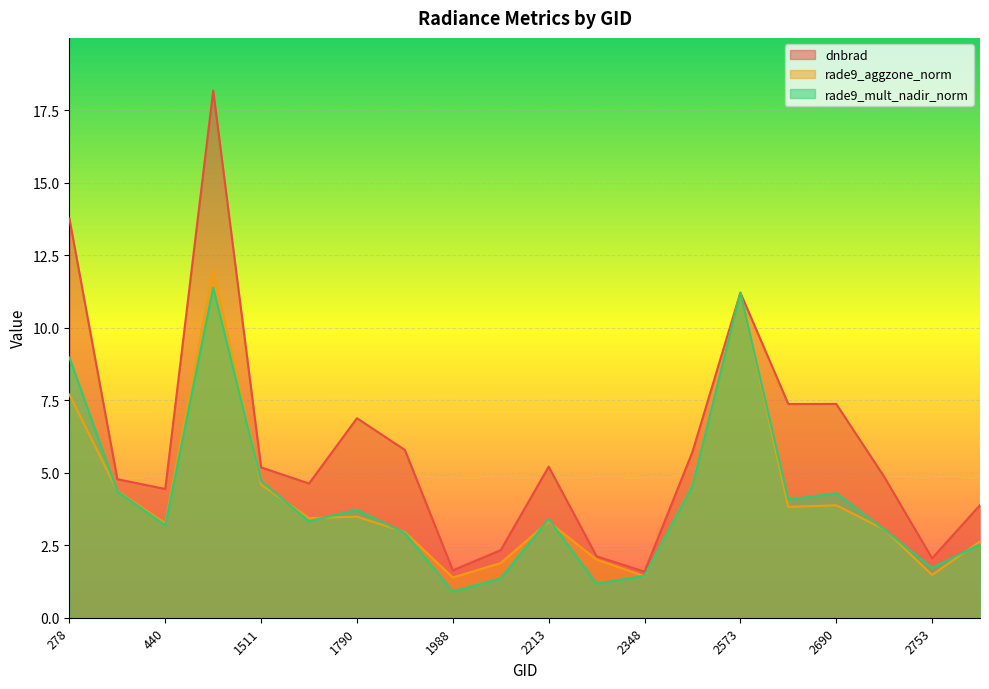

What is the sum of all rade9_mult_nadir_norm values?

82.3